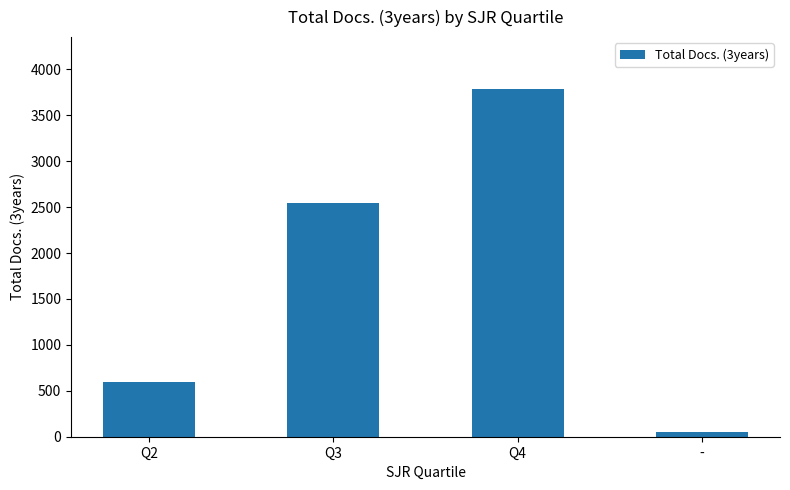

What is the value of the 4th bar from the left?

51